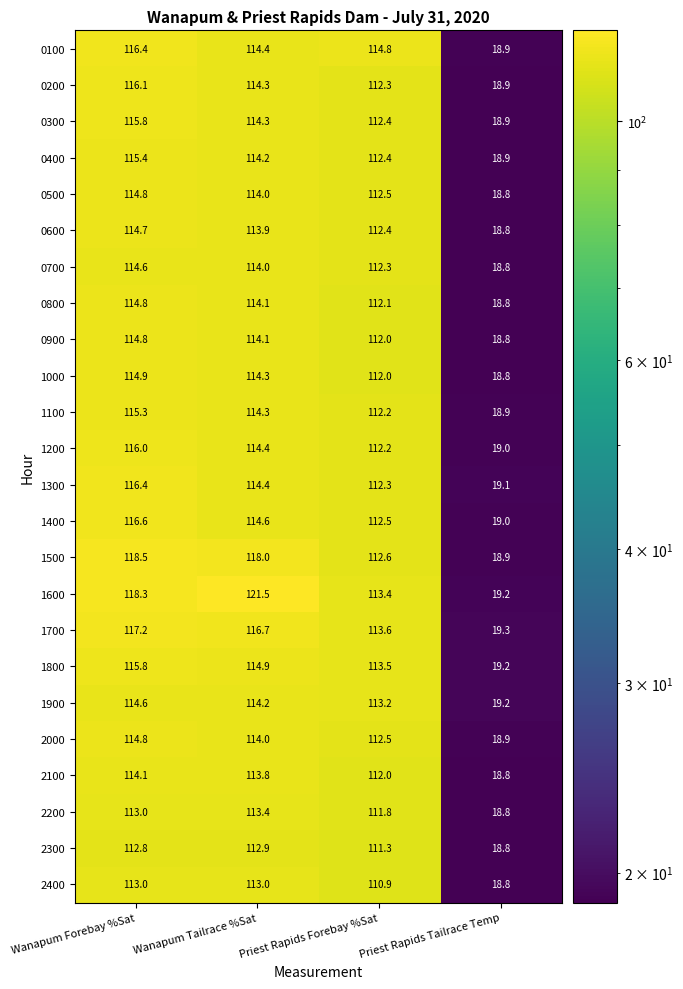

True or false: 2100 has a value of 9.3 at Priest Rapids Tailrace Temp.

False